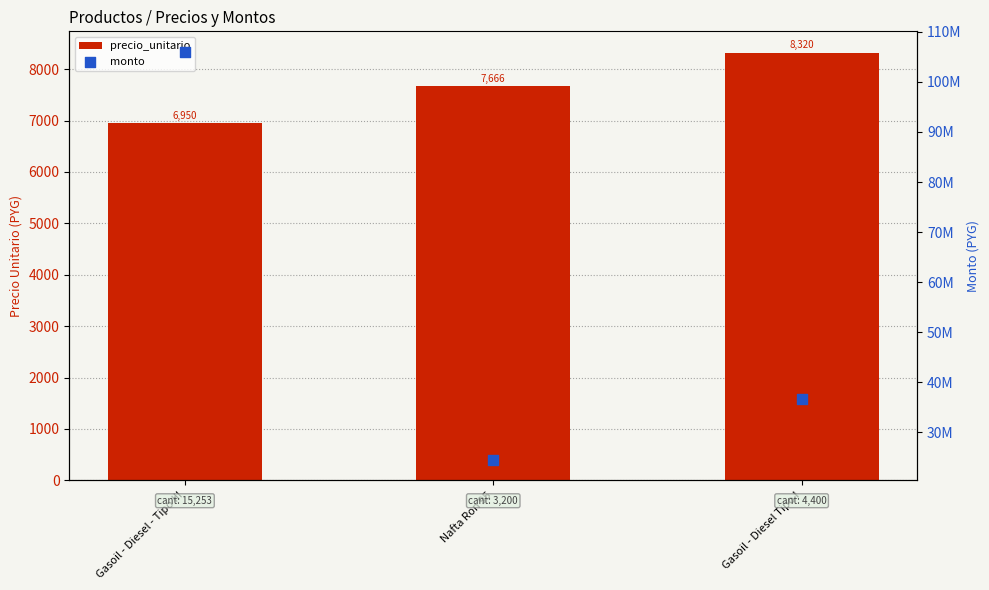

At which category is the sum across all series the highest?

Gasoil - Diesel - Tipo III